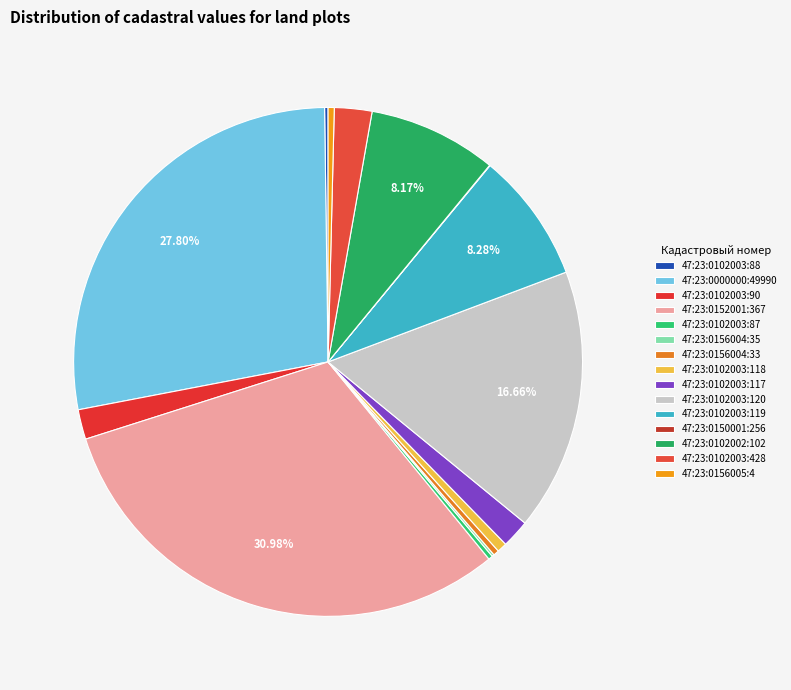

Count the number of slices in the pie.

15